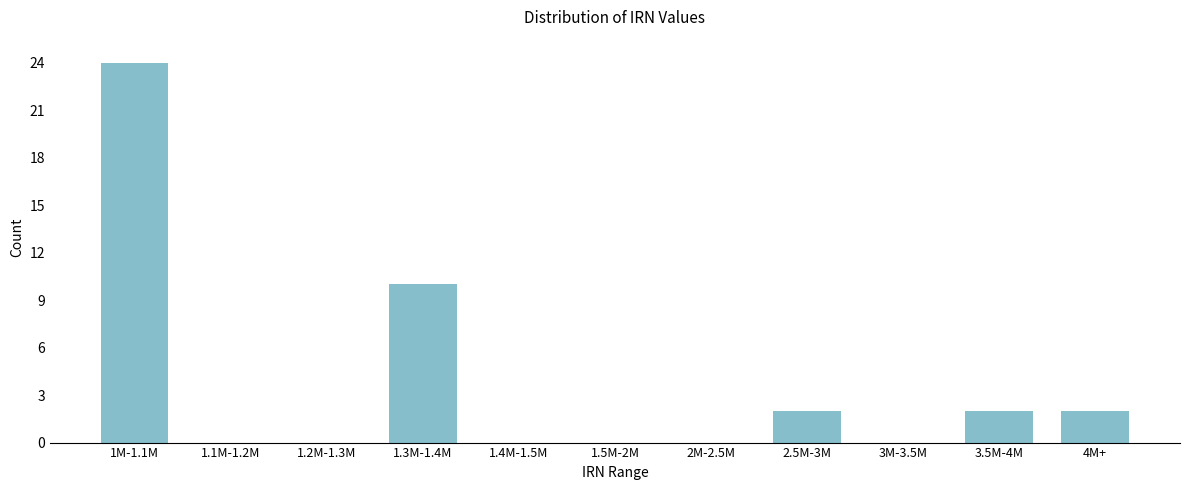

Reading left to right, list all the values displayed in this chart.

1M-1.1M=24	1.1M-1.2M=0	1.2M-1.3M=0	1.3M-1.4M=10	1.4M-1.5M=0	1.5M-2M=0	2M-2.5M=0	2.5M-3M=2	3M-3.5M=0	3.5M-4M=2	4M+=2